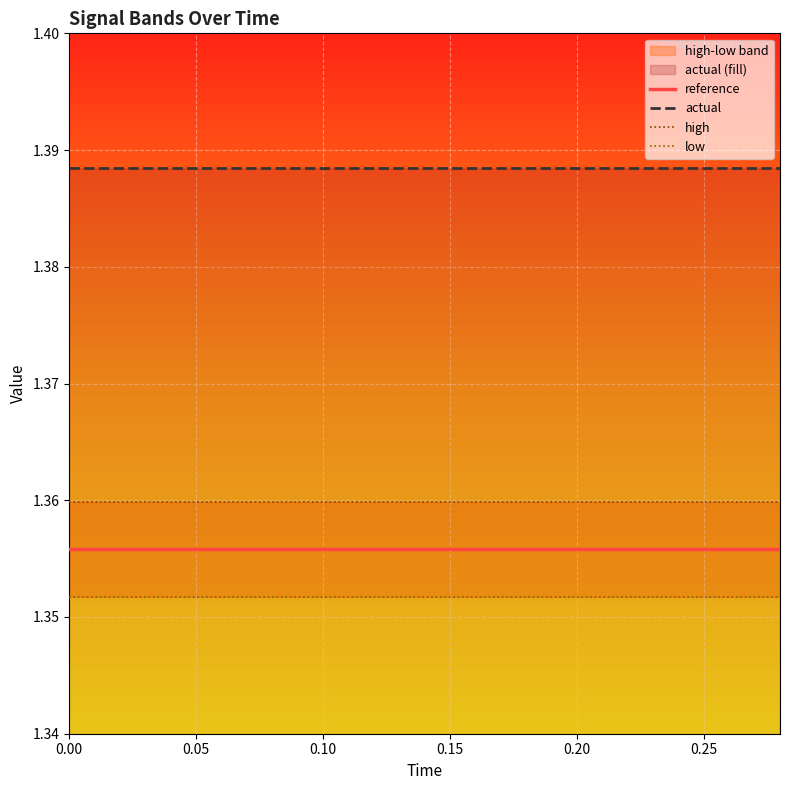

What are all the series names shown in the legend?

reference, actual, high, low